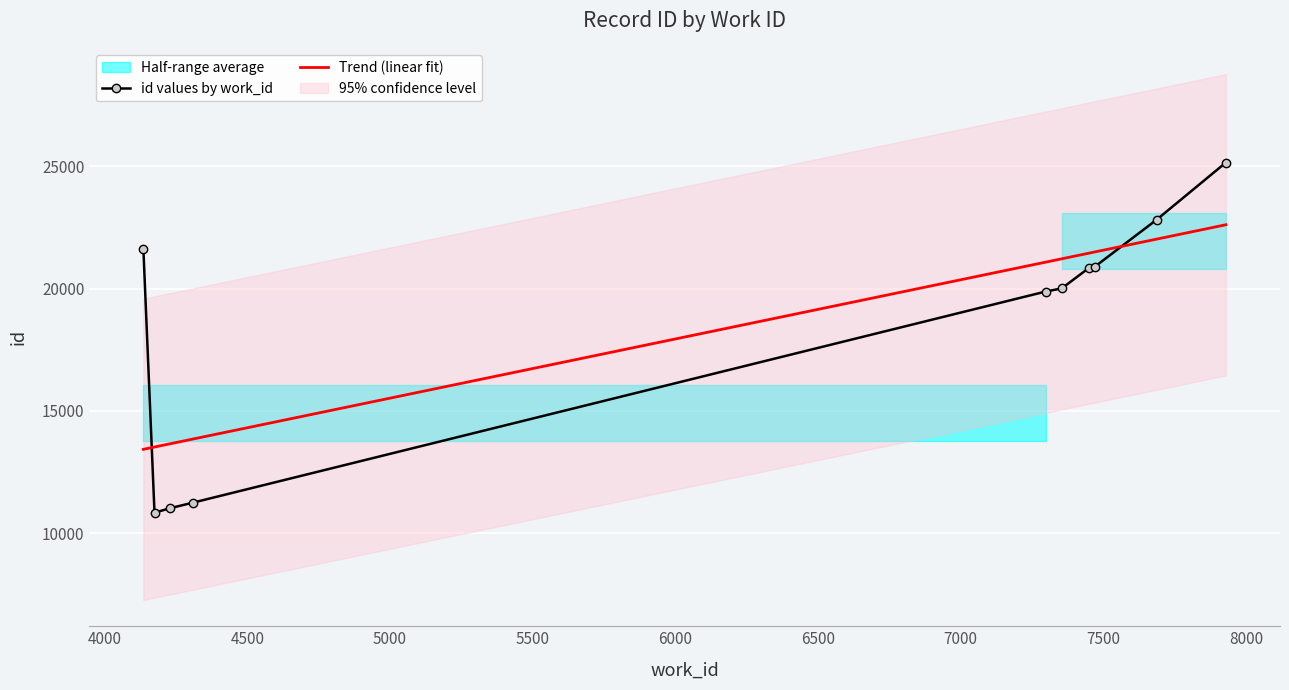

Which series has the largest total across all categories?

Trend (linear fit)